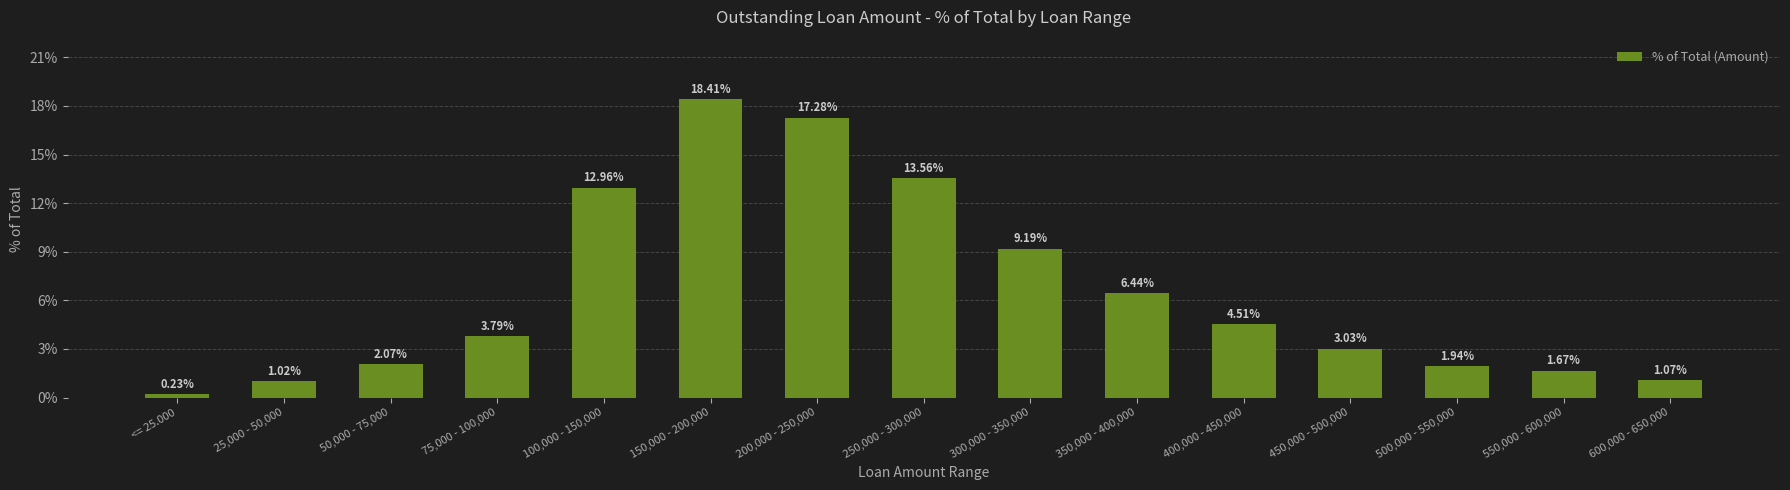

What is the sum of all values?

97.2